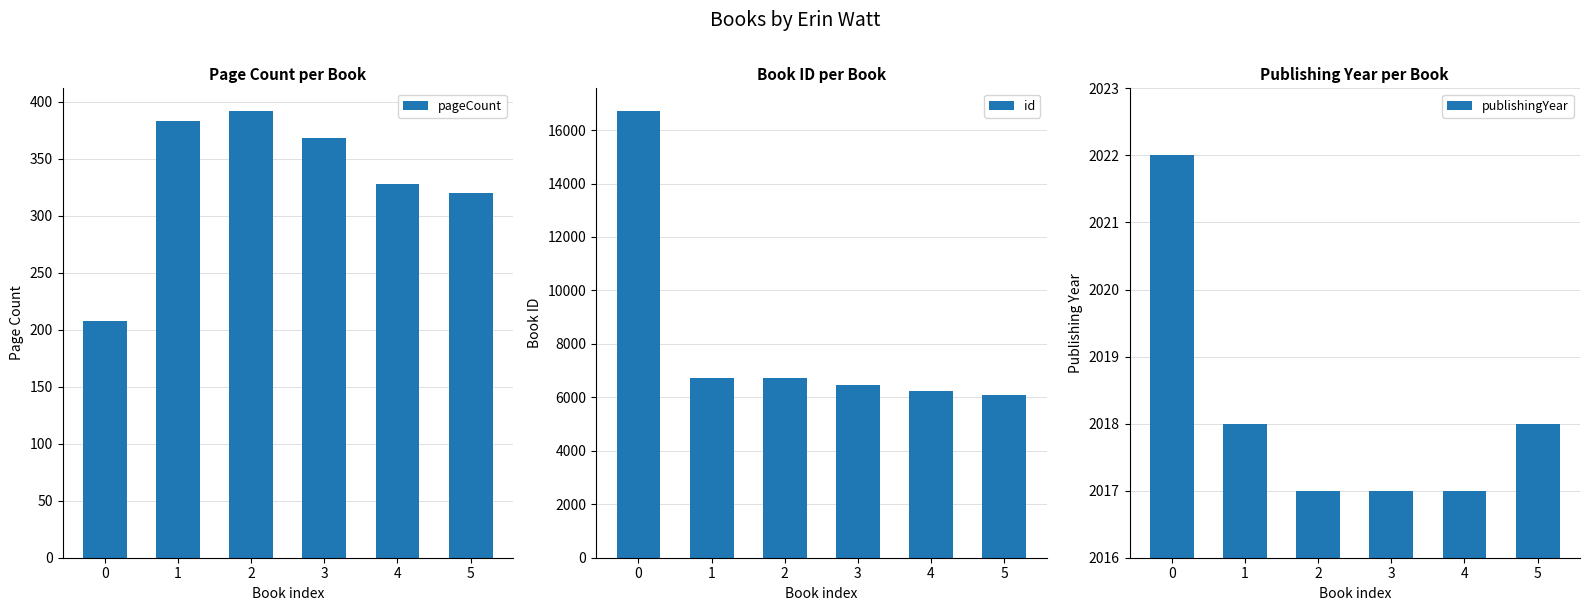

Reading left to right, transcribe all the data shown in this chart.

pageCount: 208	383	392	368	328	320
id: 16725	6708	6707	6459	6220	6081
publishingYear: 2022	2018	2017	2017	2017	2018